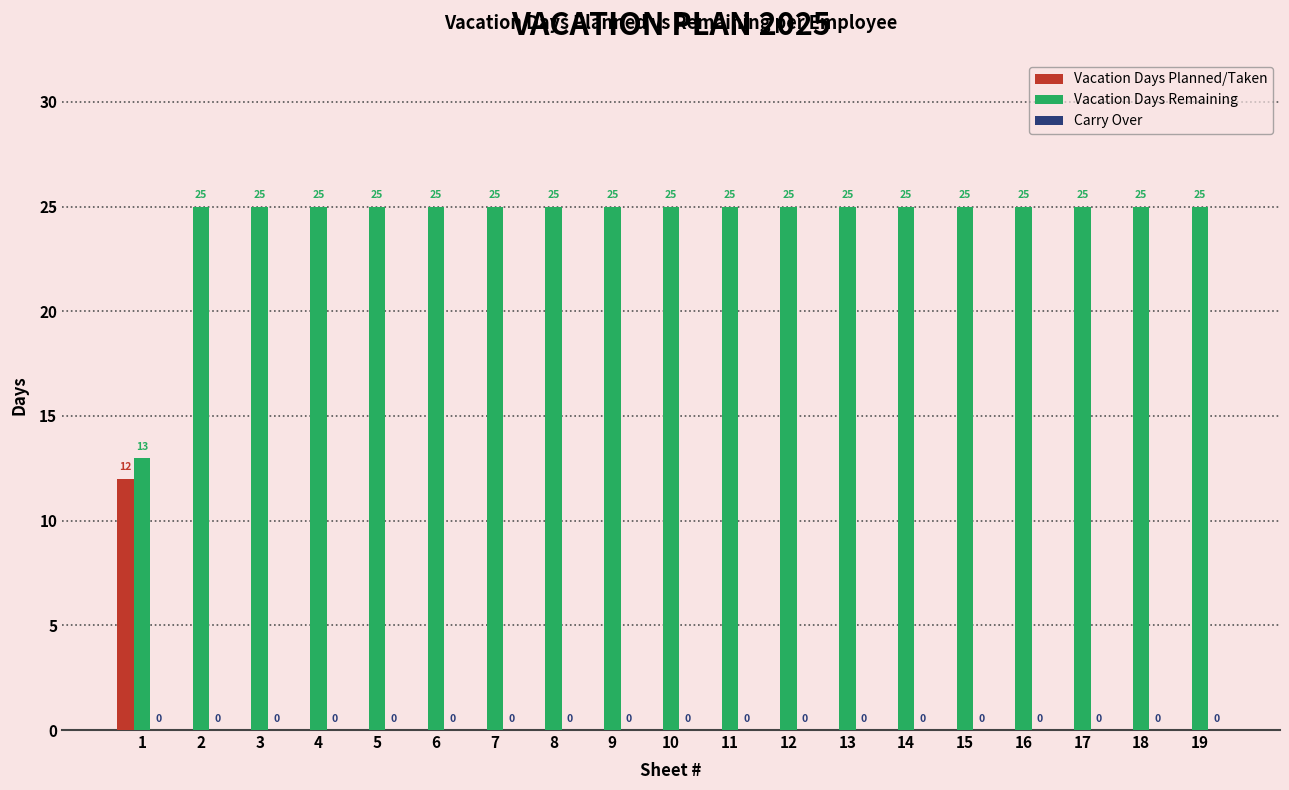

How many groups of bars are there?

19